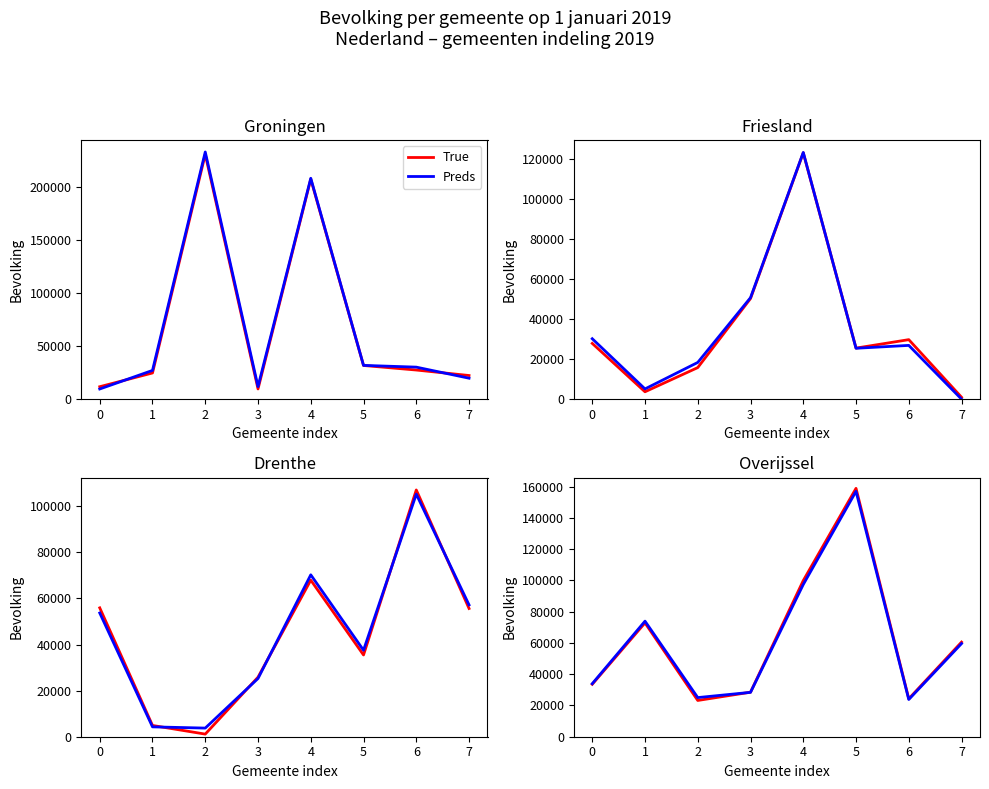

Which series has the largest total across all categories?

True